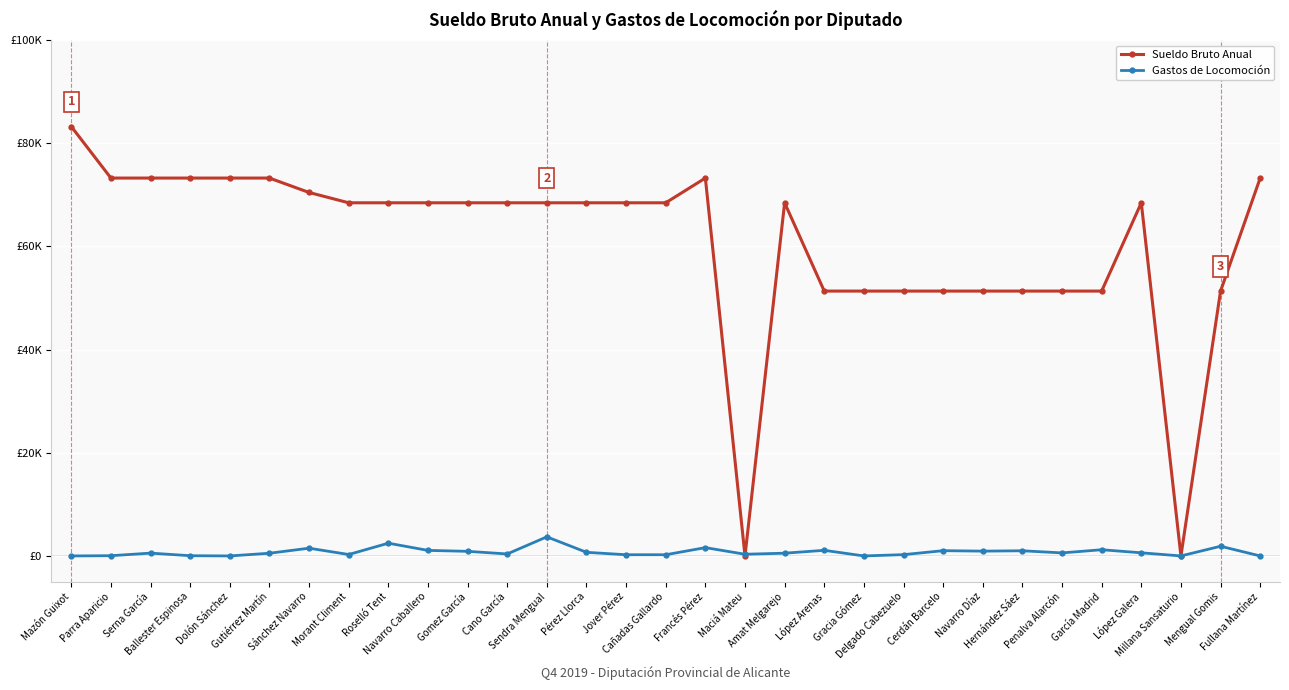

Which series has the largest total across all categories?

Sueldo Bruto Anual